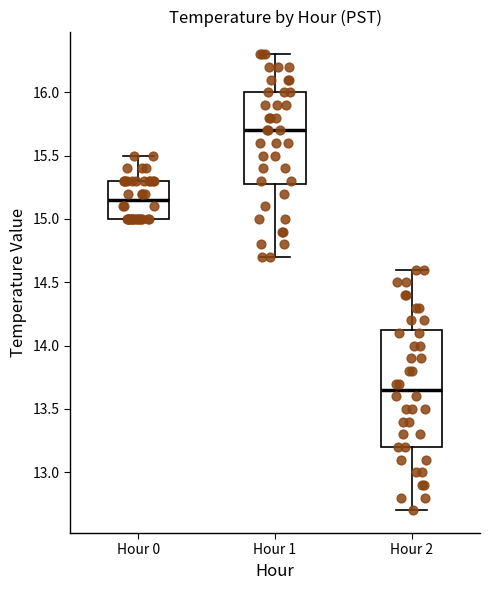

Which box is the tallest, from its lower edge to its upper edge?

Hour 2